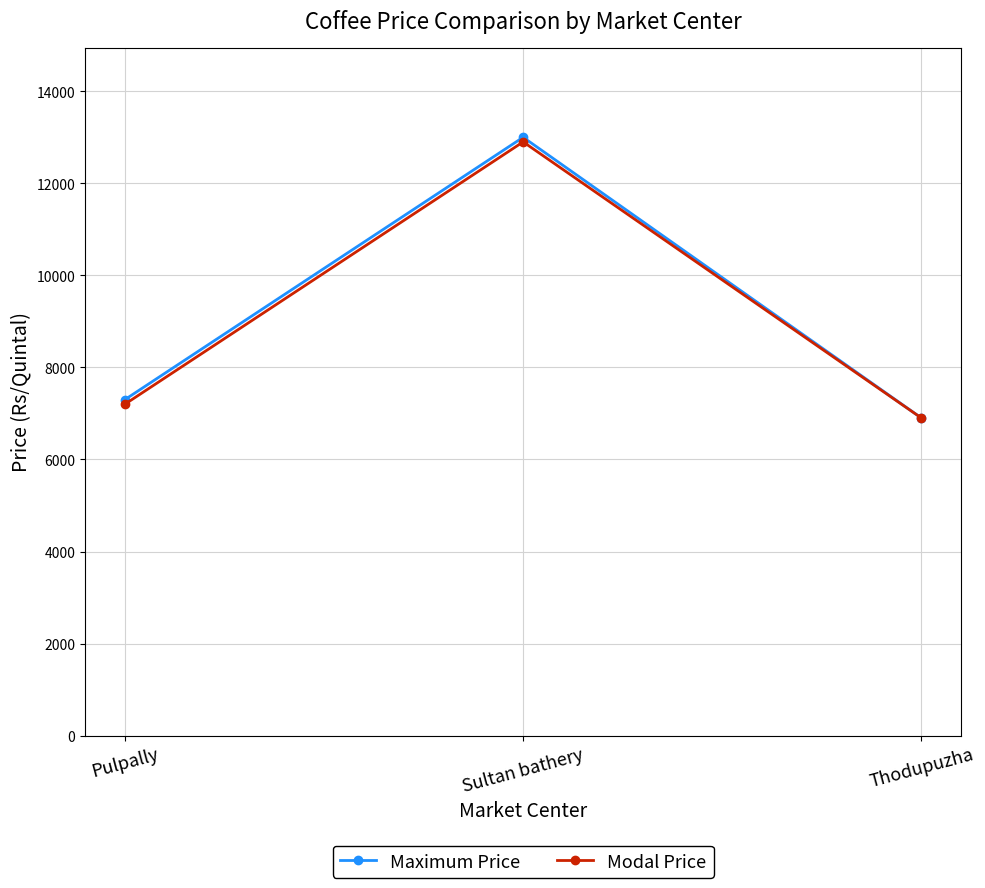

What is the label of the 1st point from the left?

Pulpally